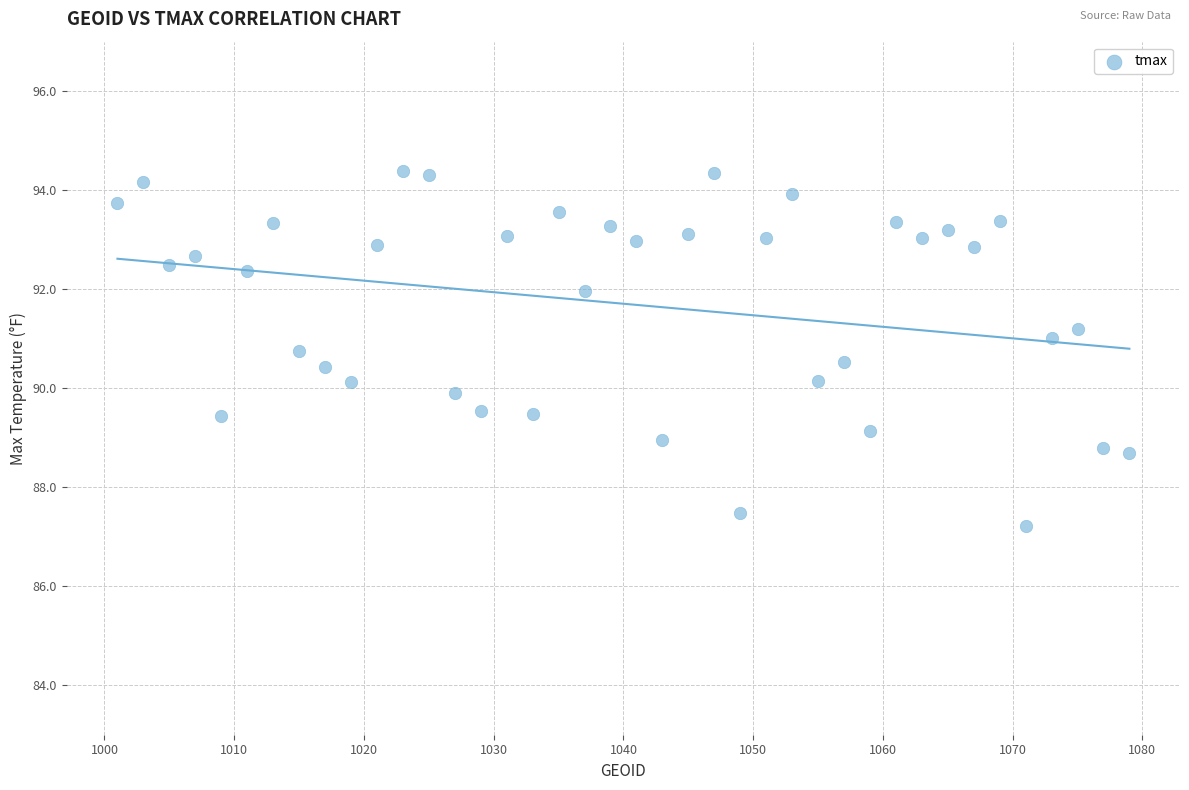

What is the range of X values (max minus min)?

78.0